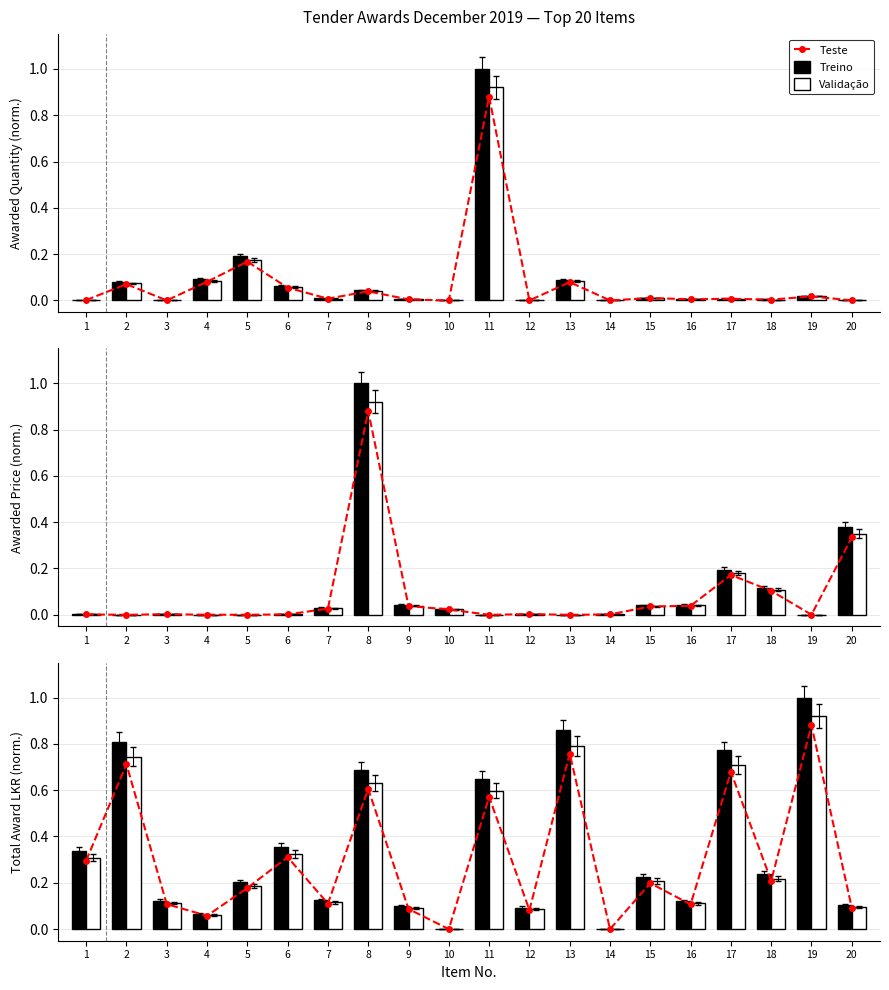

Does the chart contain stacked bars?

No